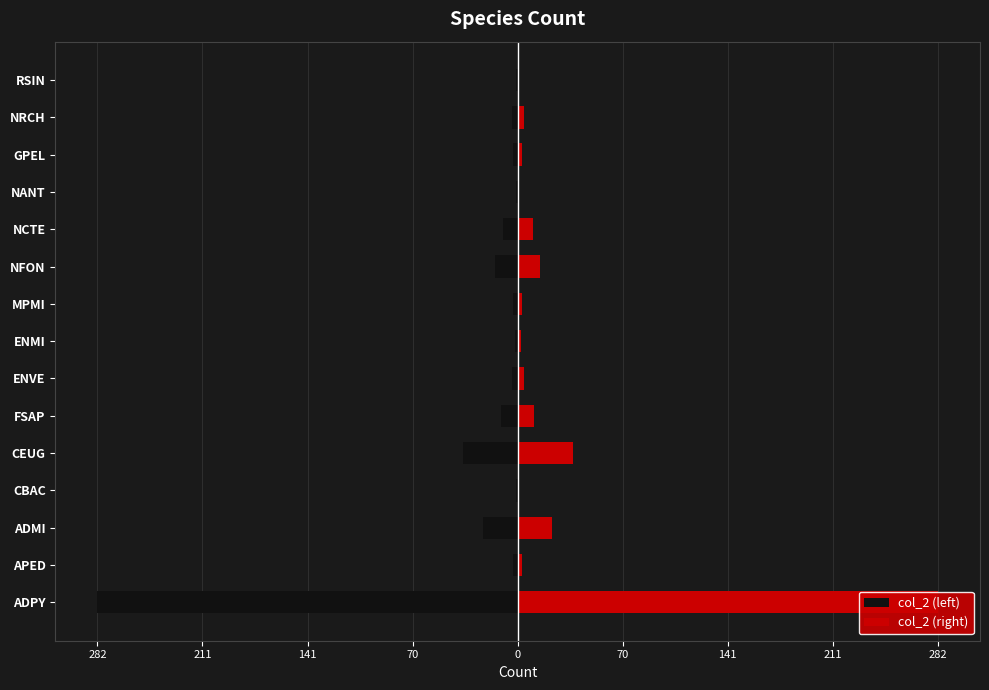

Is the value of col_2 (left) at CBAC greater than the value of col_2 (right) at ENMI?

No